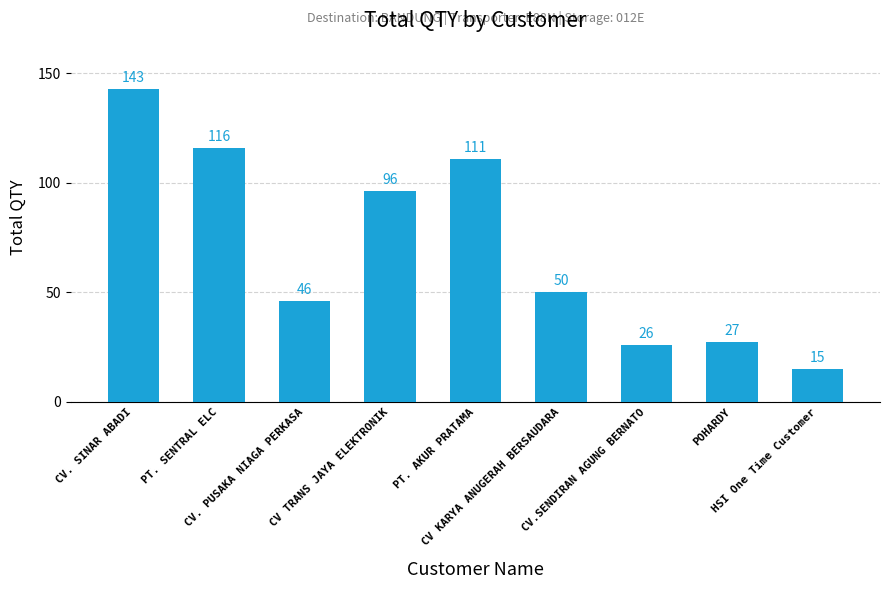

What is the label of the 5th bar from the left?

PT. AKUR PRATAMA